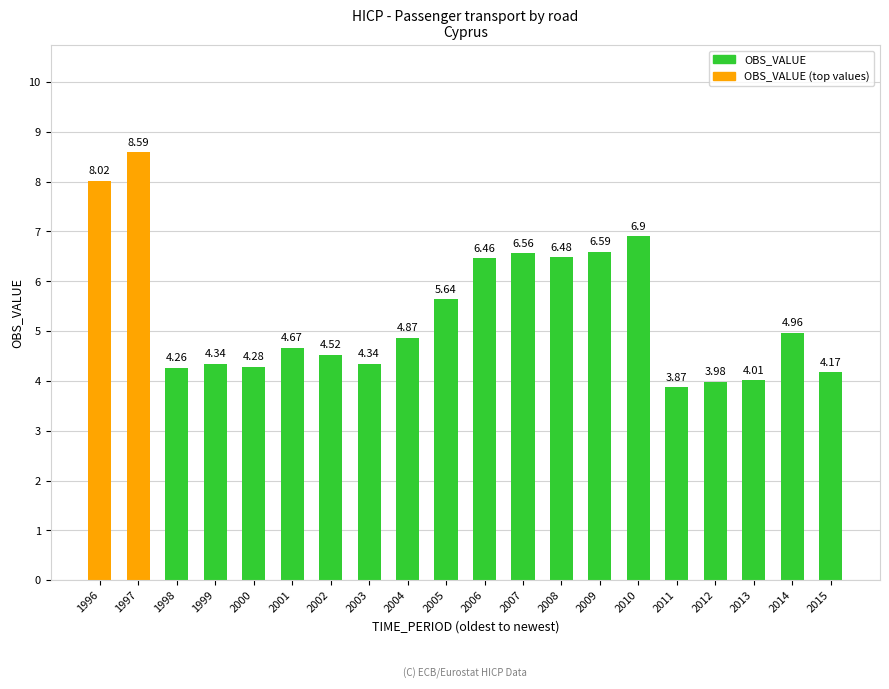

What is the change in value from 2004 to 2011?

-1.0